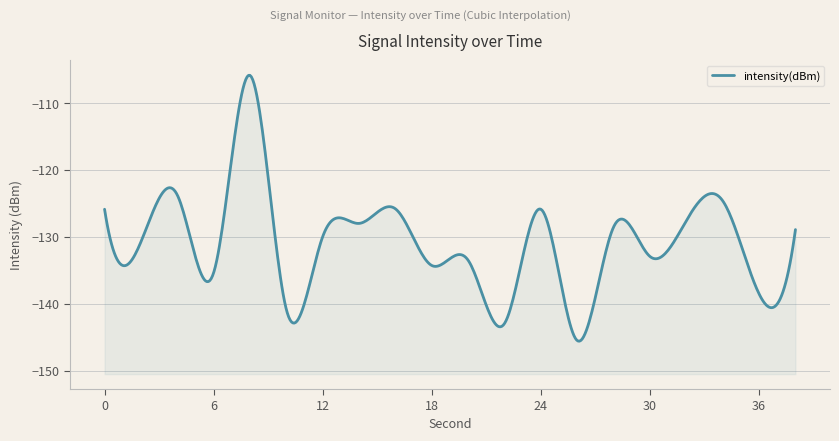

Read the value at 0.

-125.9